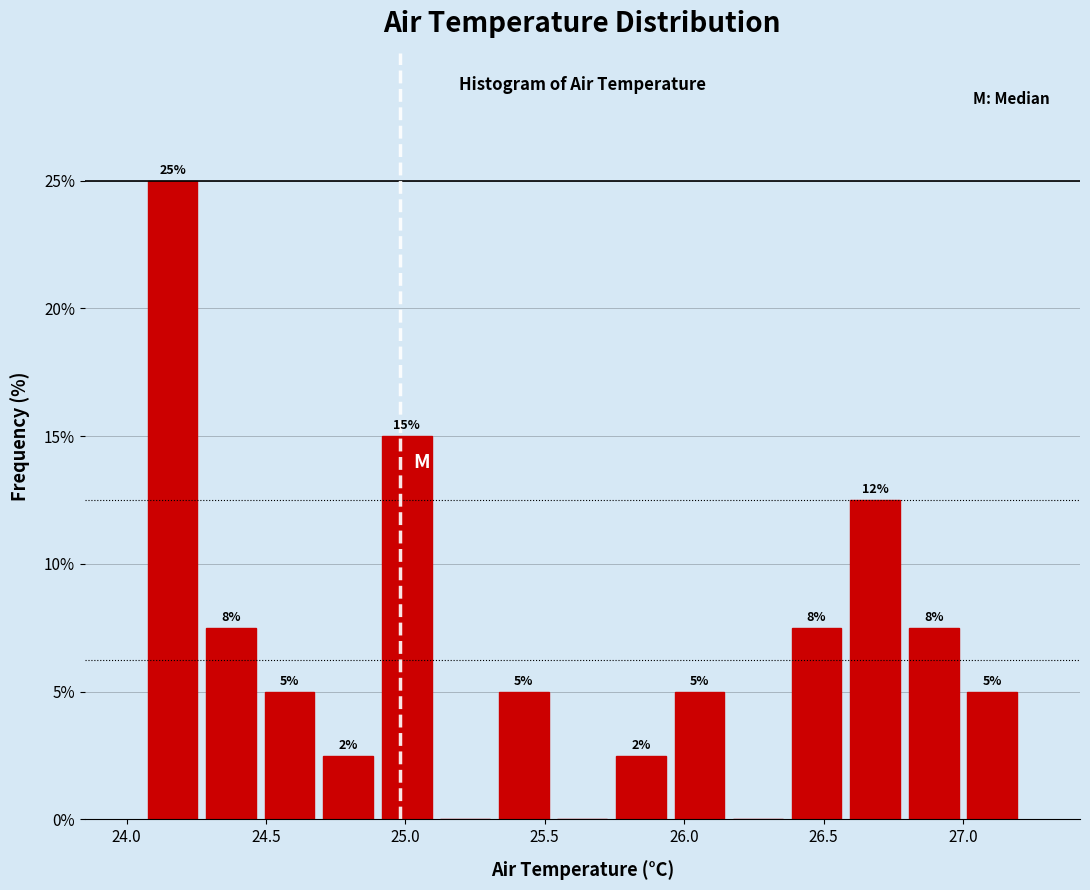

Over which range of the x-axis is the bar tallest?

24.06 to 24.27